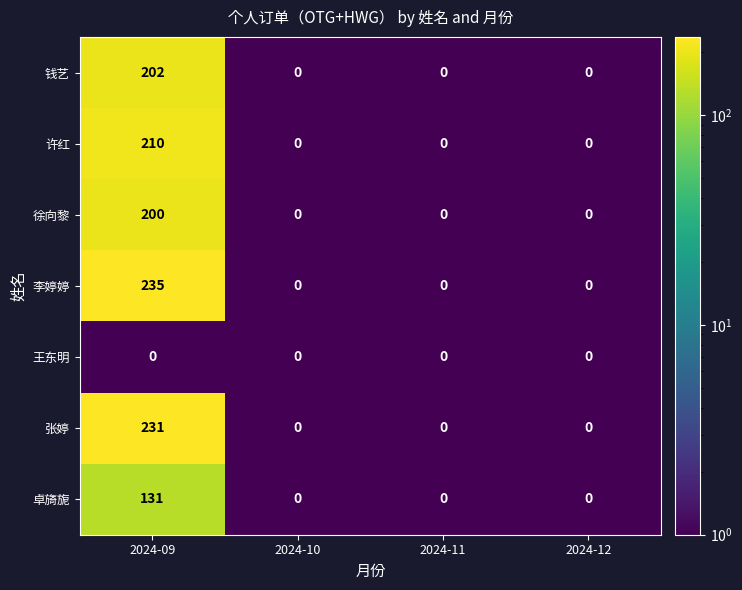

What is the difference between the highest and lowest values at 2024-09?

235